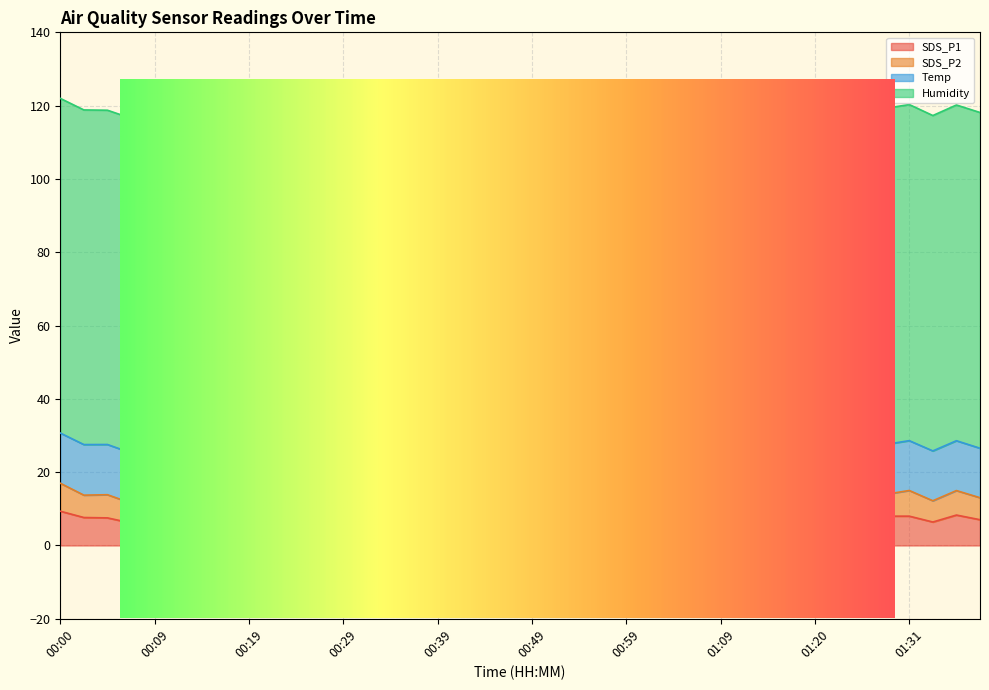

True or false: SDS_P1 and Temp intersect in this chart.

False